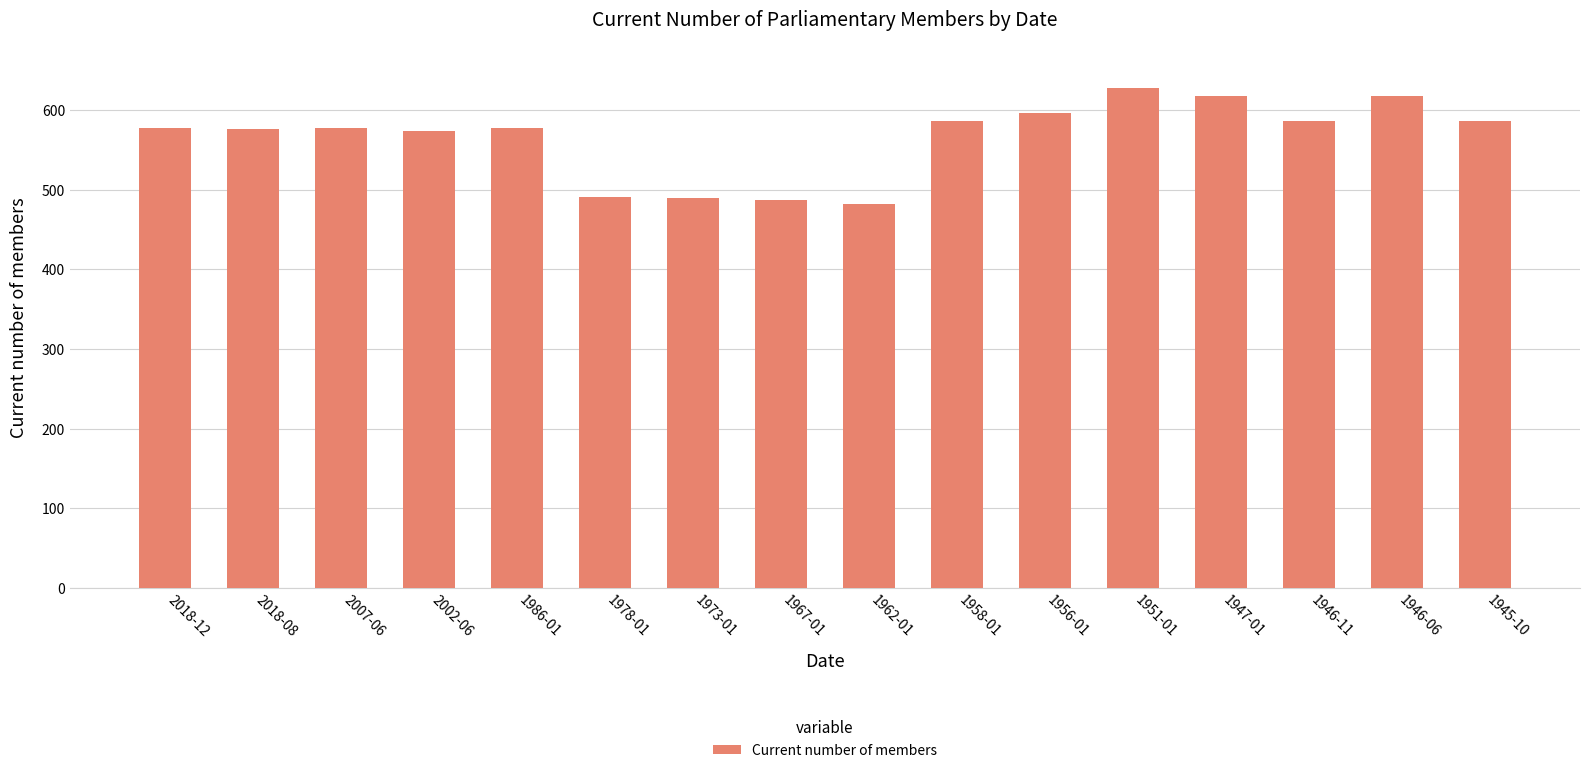

What is the label of the 7th bar from the left?

1973-01